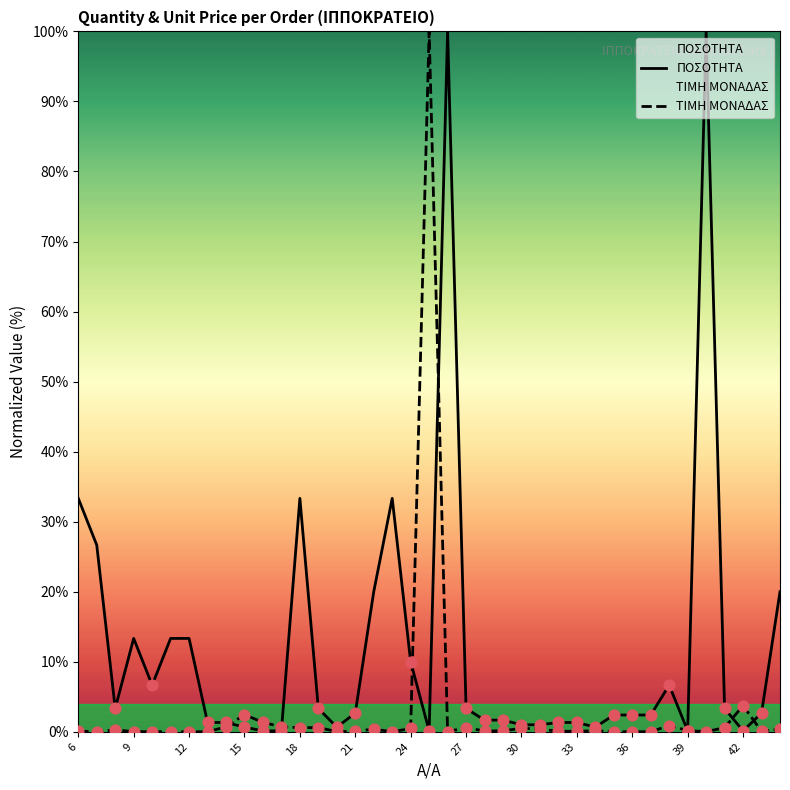

Which series has the widest spread of Y values?

ΤΙΜΗ ΜΟΝΑΔΑΣ